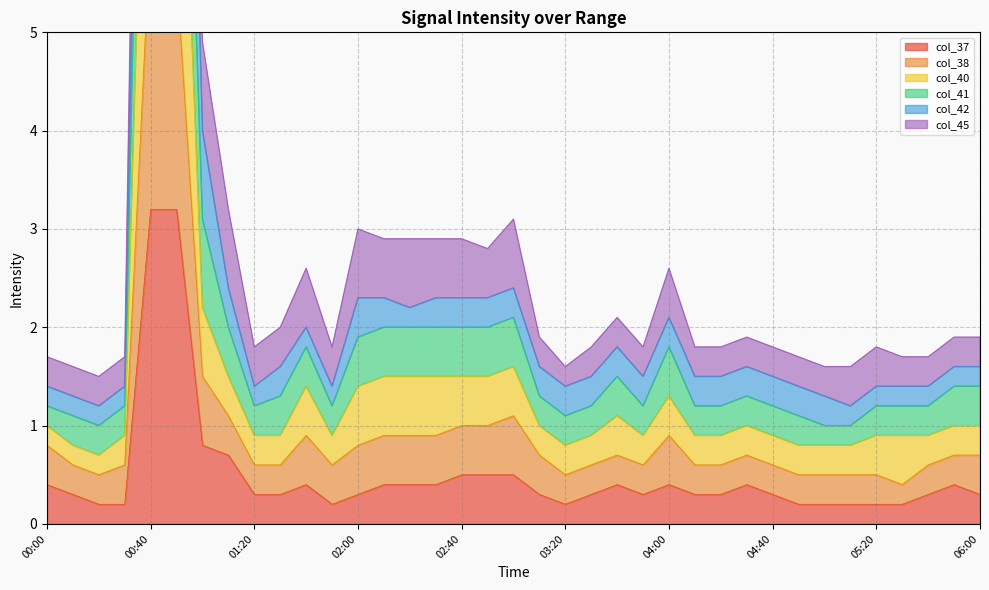

In col_41, how many points are higher than both neighbors (excluding endpoints)?

9